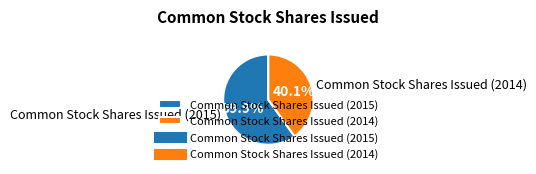

True or false: Common Stock Shares Issued (2015) accounts for 60% of the total.

True